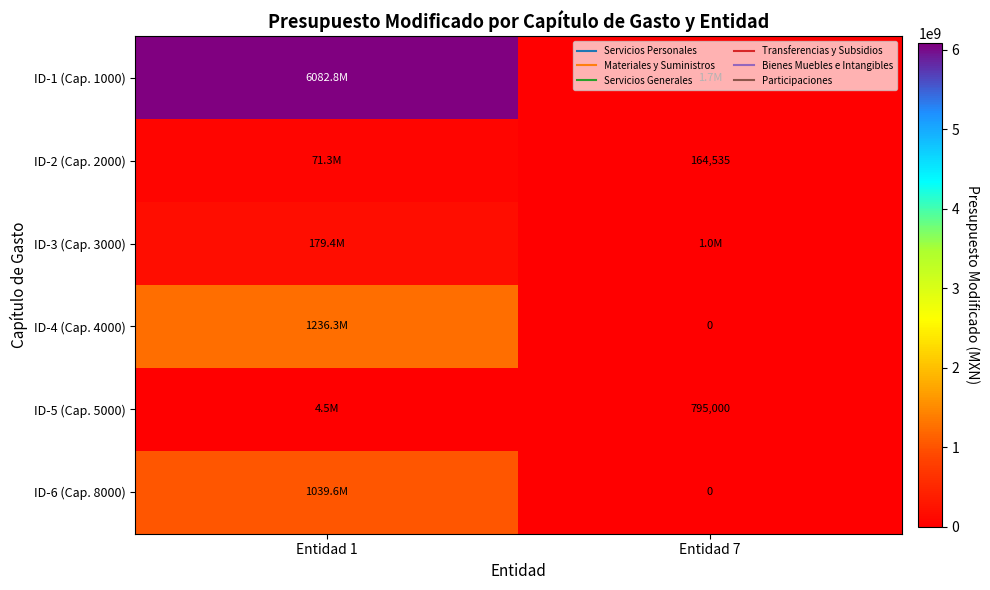

Which series has the largest range (max minus min)?

ID-1 (Cap. 1000)